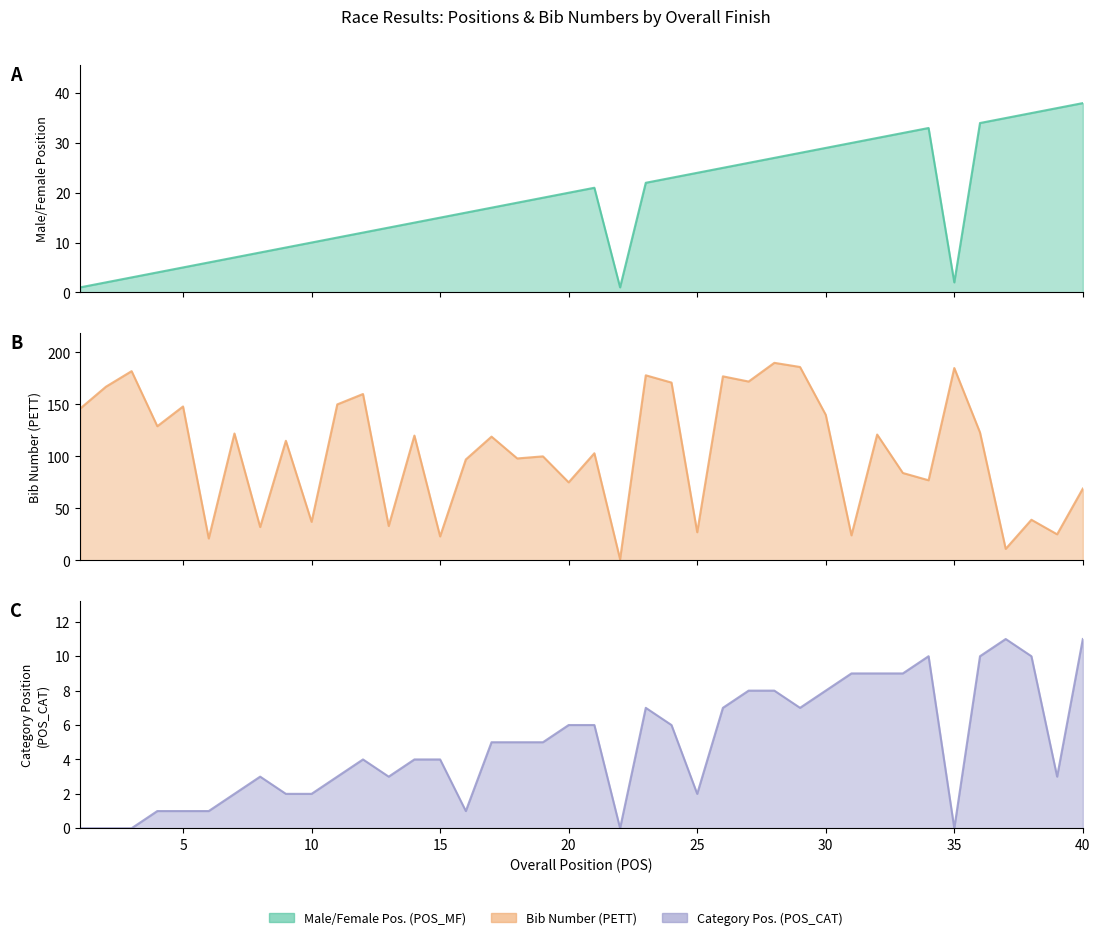

What is the total value across all series at 15?

42